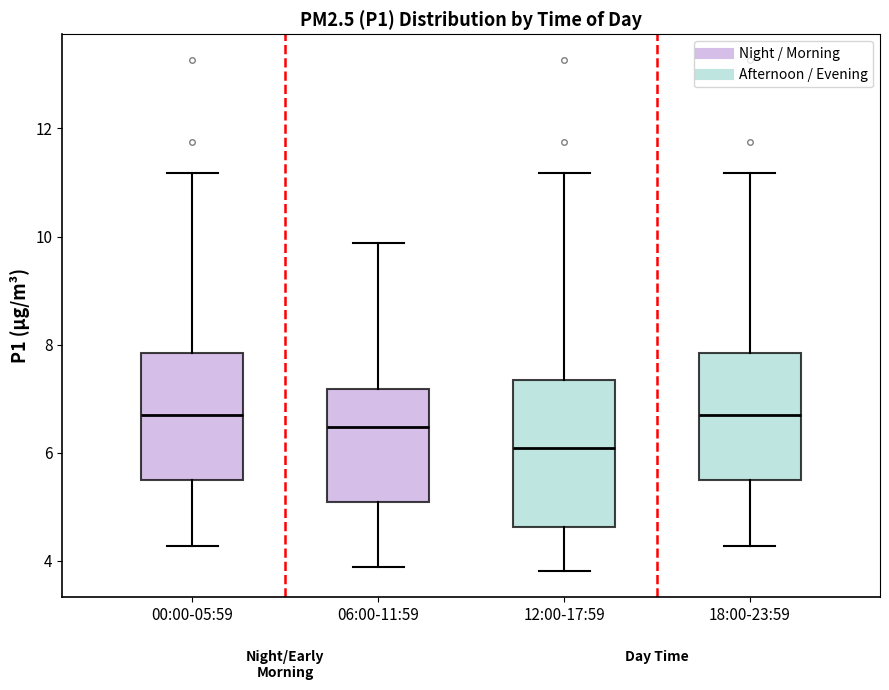

Which box is the tallest, from its lower edge to its upper edge?

12:00-17:59